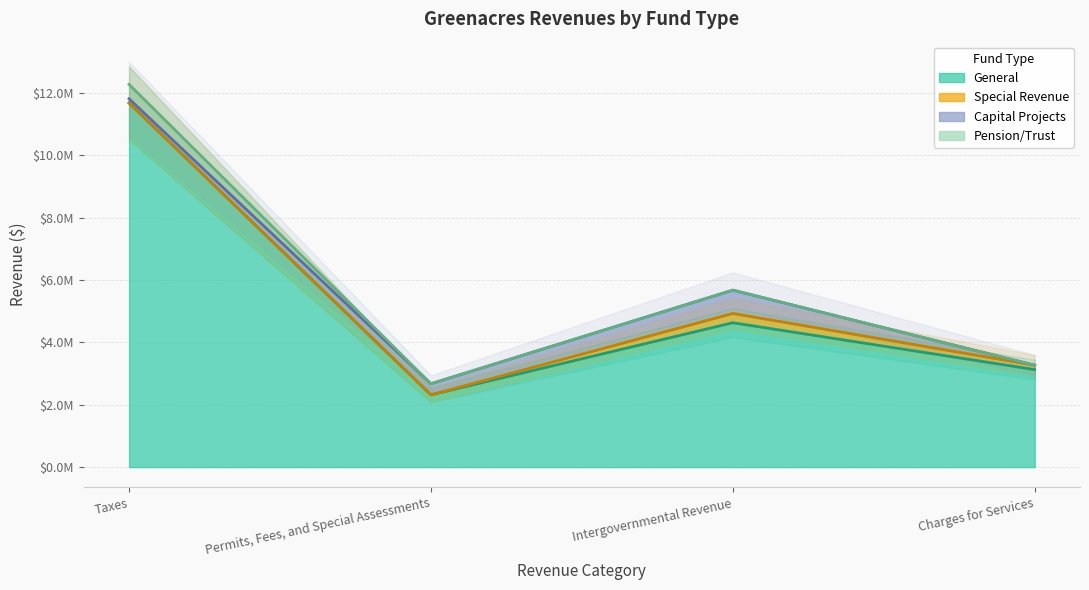

Reading right to left, list all the values displayed in this chart.

General: 3125622	4627160	2316146	11671876
Special Revenue: 139715	297936	0	0
Debt Service: 0	0	0	0
Capital Projects: 0	746915	355642	133919
Pension/Trust: 0	0	0	460649
Account Total: 3265337	5672011	2671788	12266444